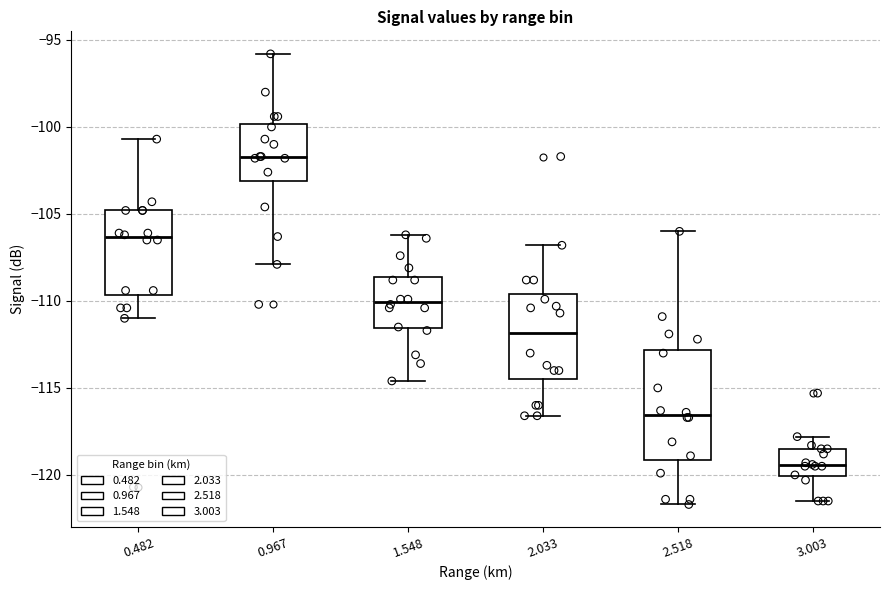

Where does the upper whisker of the box at x = 2.033 end on the y-axis? The values are not printed on the chart, so give them approximately, as read against the axis.

-107.0